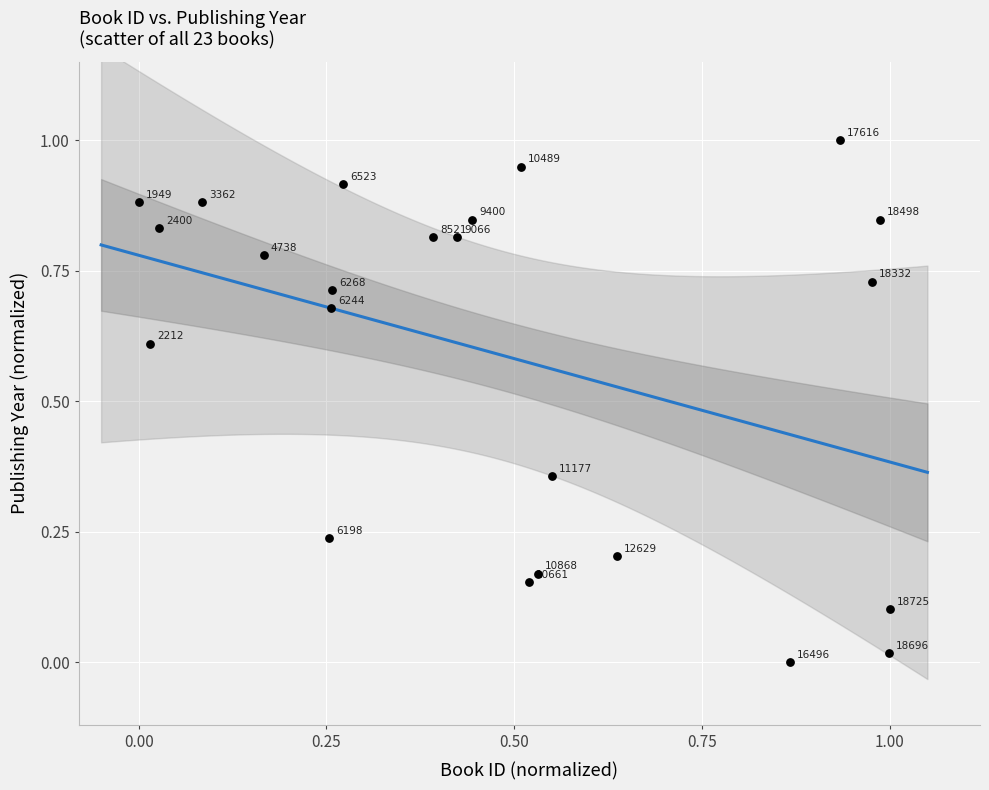

What is the range of X values (max minus min)?

1.0